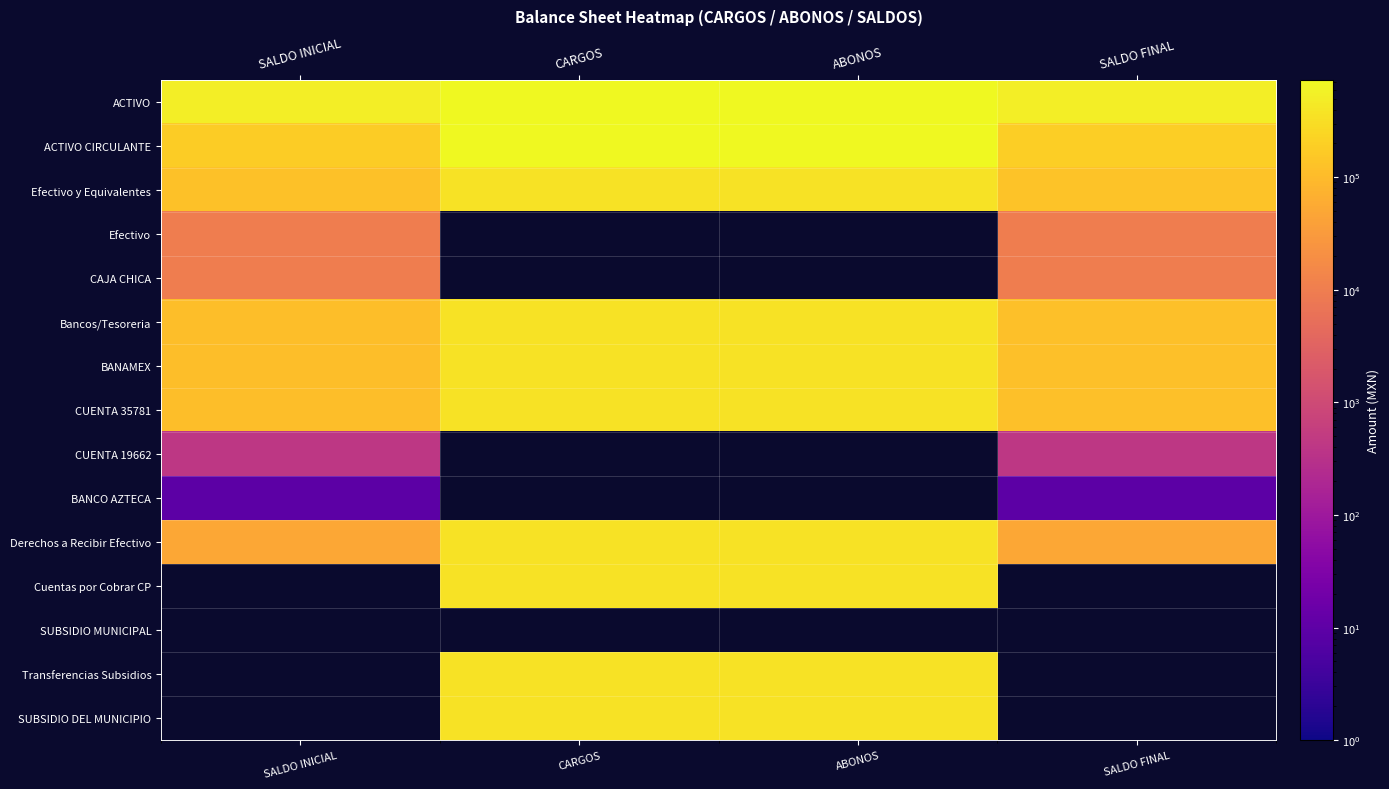

List the series in order of their peak value, lowest first.

SUBSIDIO MUNICIPAL, BANCO AZTECA, CUENTA 19662, Efectivo, CAJA CHICA, Efectivo y Equivalentes, Bancos/Tesoreria, BANAMEX, CUENTA 35781, Cuentas por Cobrar CP, Transferencias Subsidios, SUBSIDIO DEL MUNICIPIO, Derechos a Recibir Efectivo, ACTIVO, ACTIVO CIRCULANTE